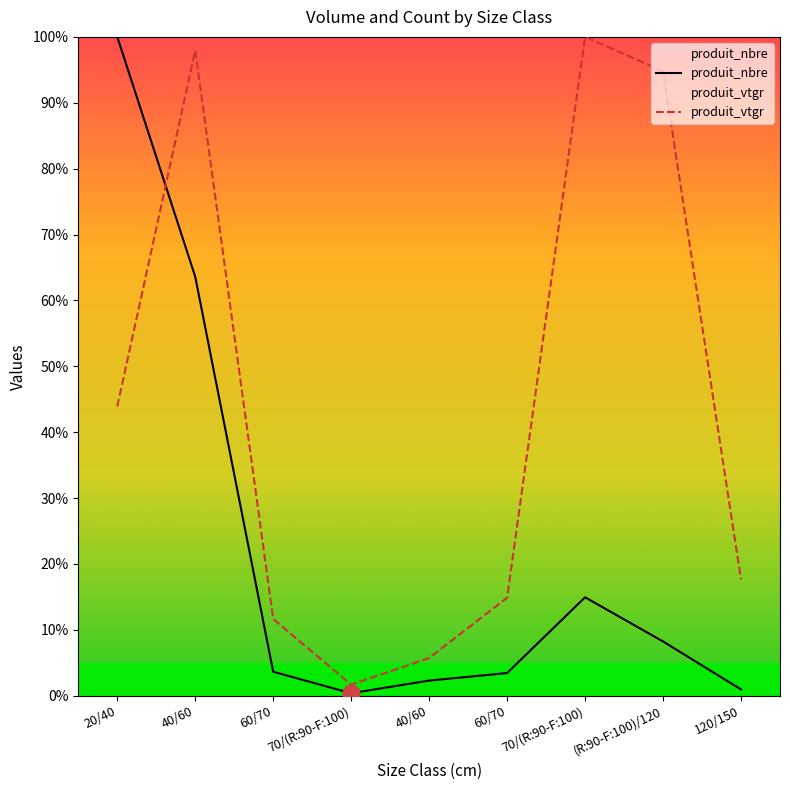

How many intersections are there between produit_nbre and produit_vtgr?

1